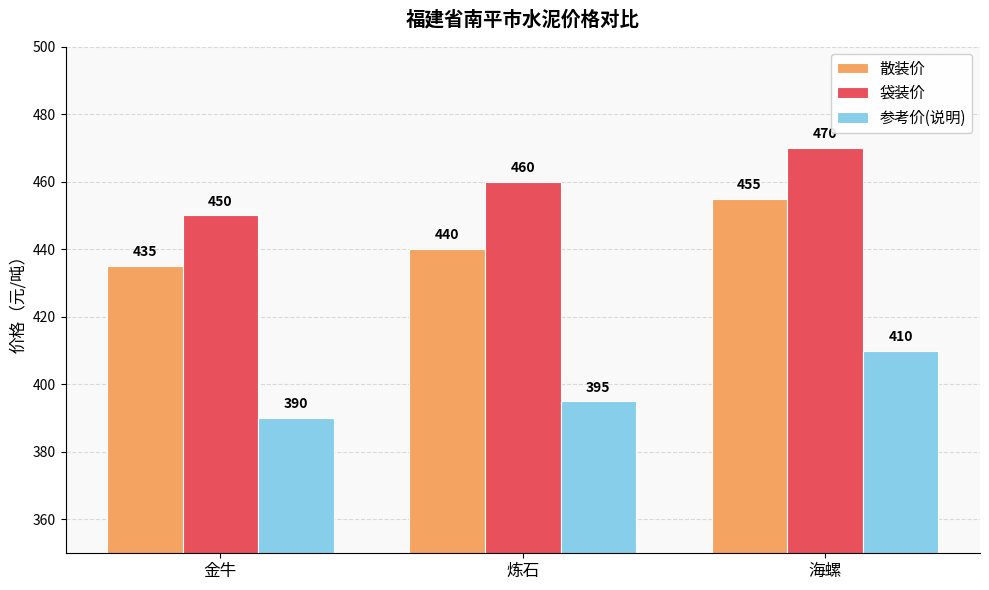

What is the sum of the 参考价(说明) values at 海螺 and 炼石?

805